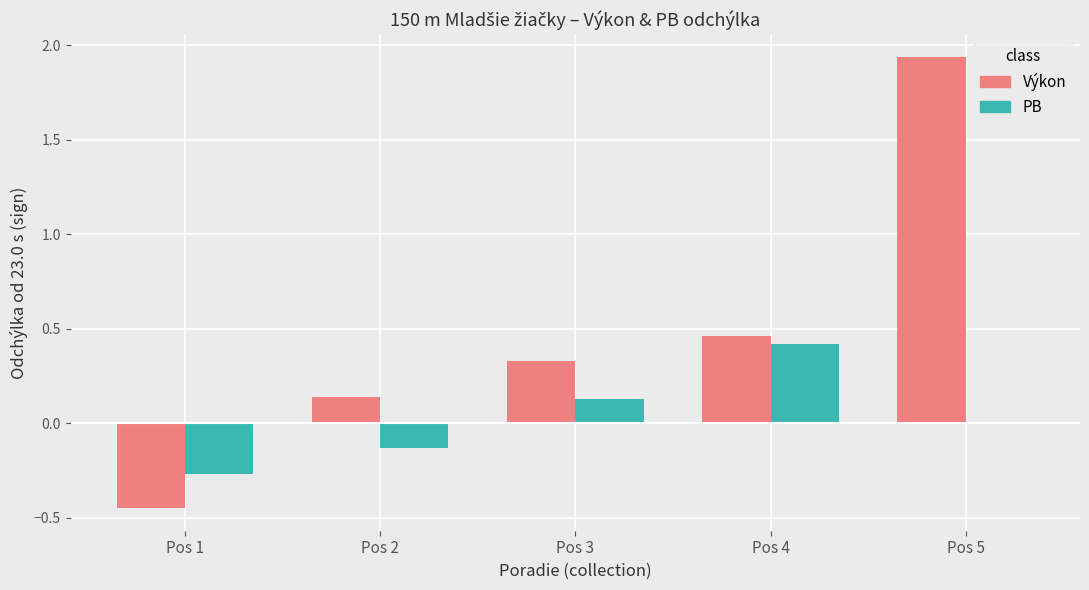

Is the value of PB at Pos 2 greater than the value of Výkon at Pos 1?

Yes